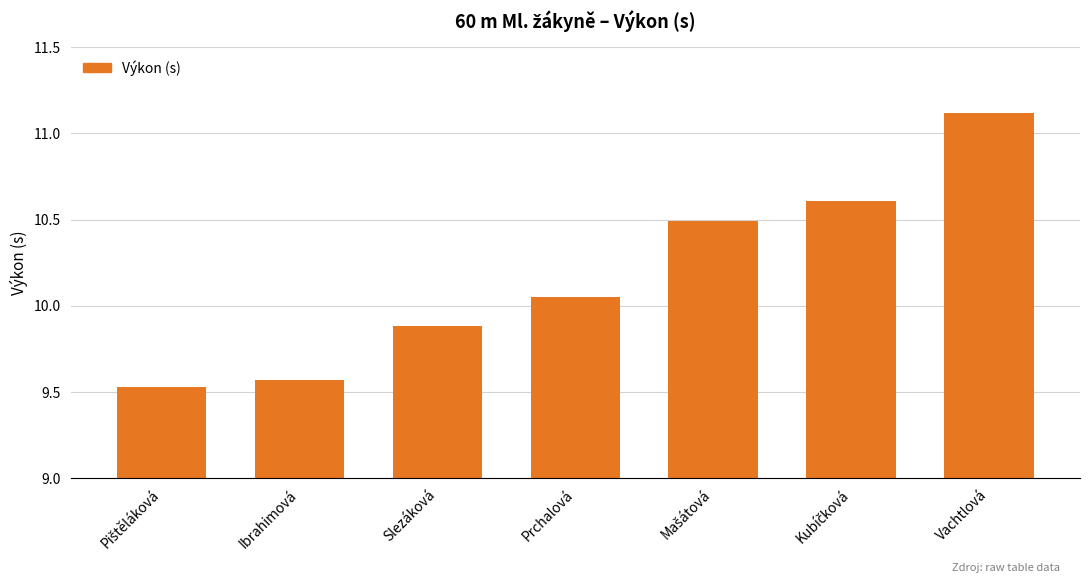

What is the average value?

10.2